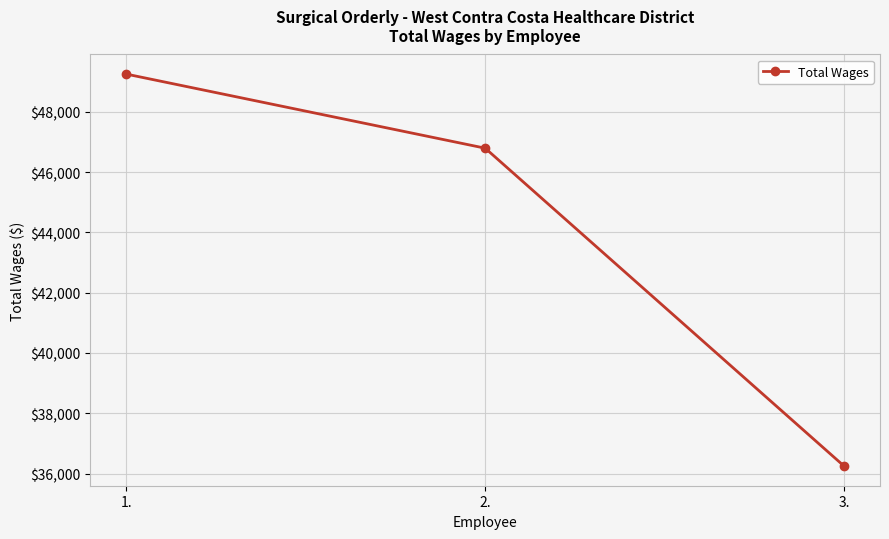

What is the label of the 1st point from the right?

3.